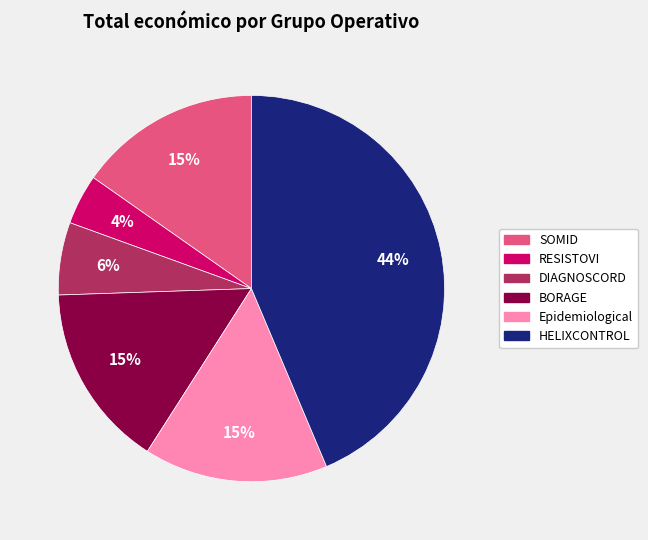

Is there any slice that represents more than half of the pie?

No